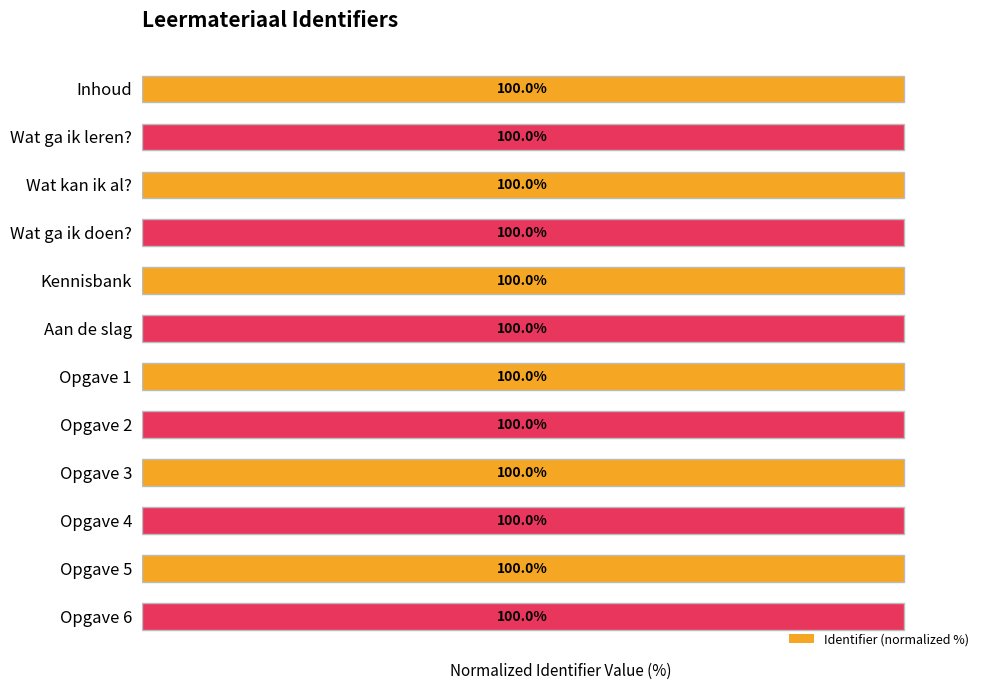

Approximately how many times larger is the value at 3 compared to 0?

1.0